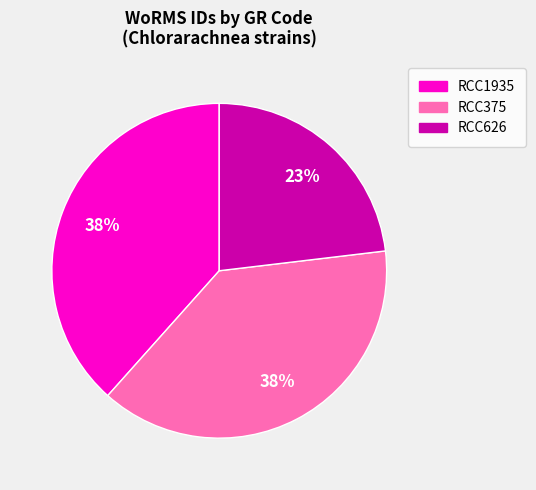

The RCC375 slice represents 38% of the pie. True or false?

True